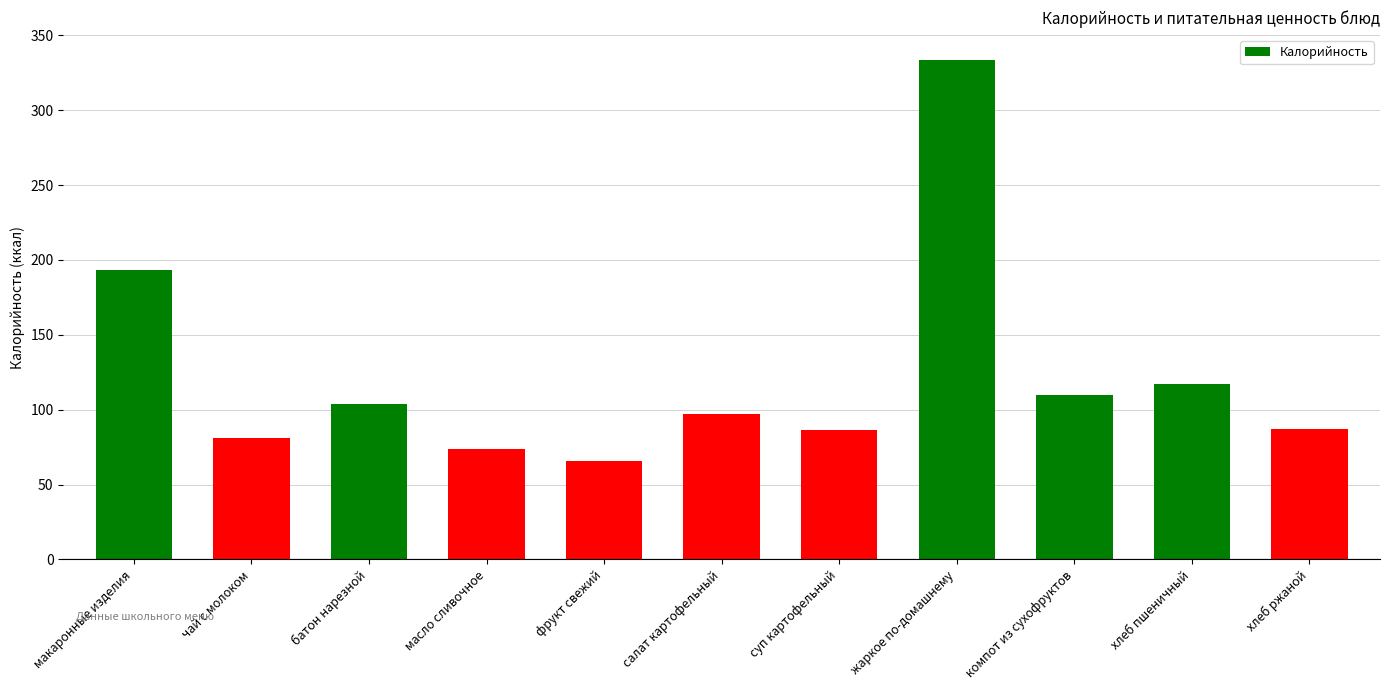

What is the change in value from чай с молоком to жаркое по-домашнему?

+252.6